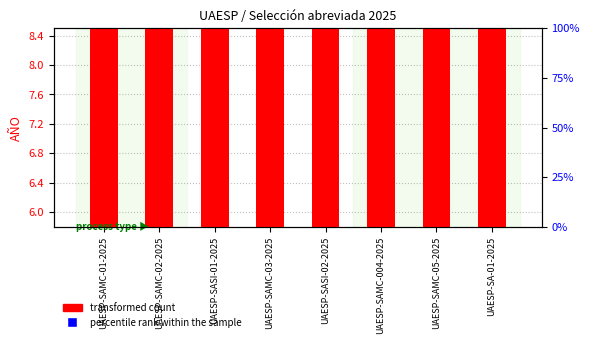

What are all the series names shown in the legend?

transformed count, percentile rank within the sample